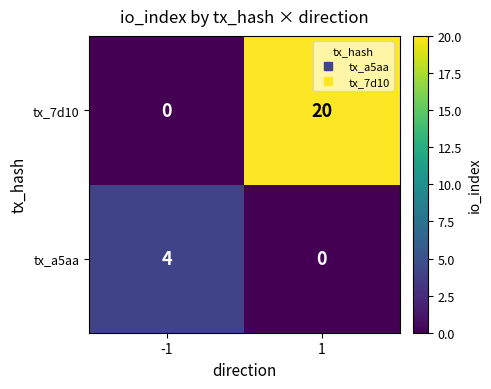

What is the sum of the tx_a5aa values at -1 and 1?

4